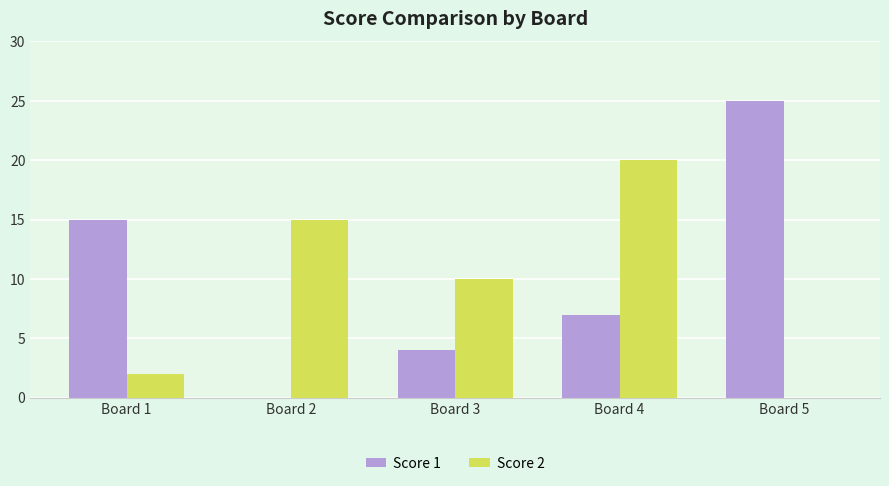

How many positive values does the Score 1 series have?

4